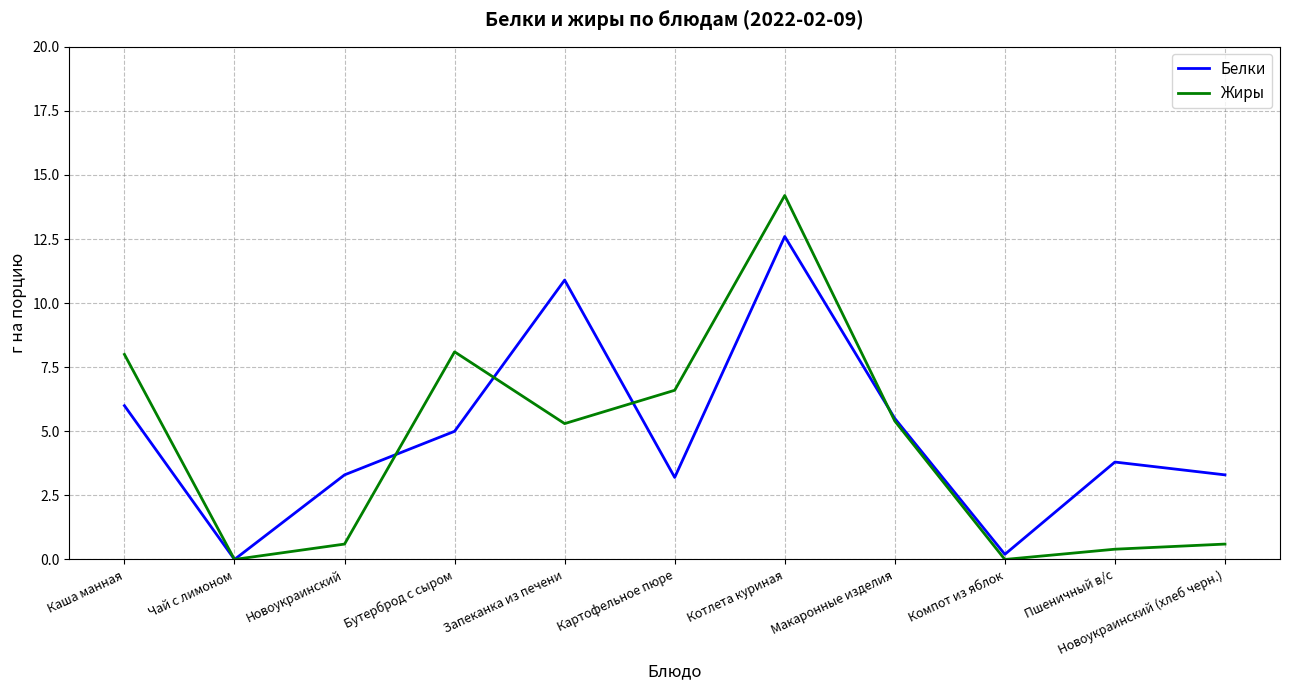

The value of Жиры at Бутерброд с сыром is 13.0. True or false?

False